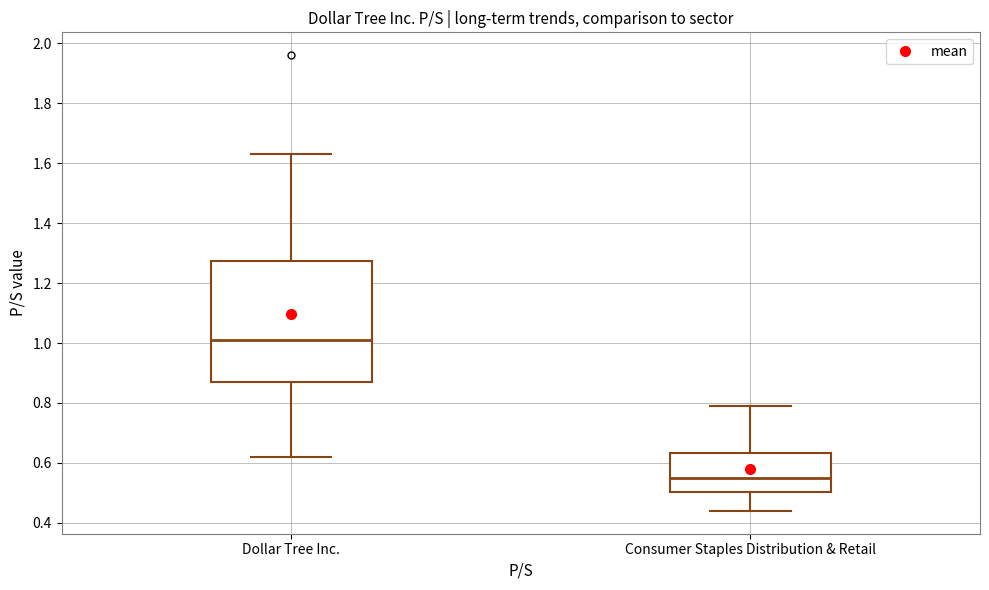

Comparing the boxes themselves (not the whiskers), which one is the tallest?

Dollar Tree Inc.